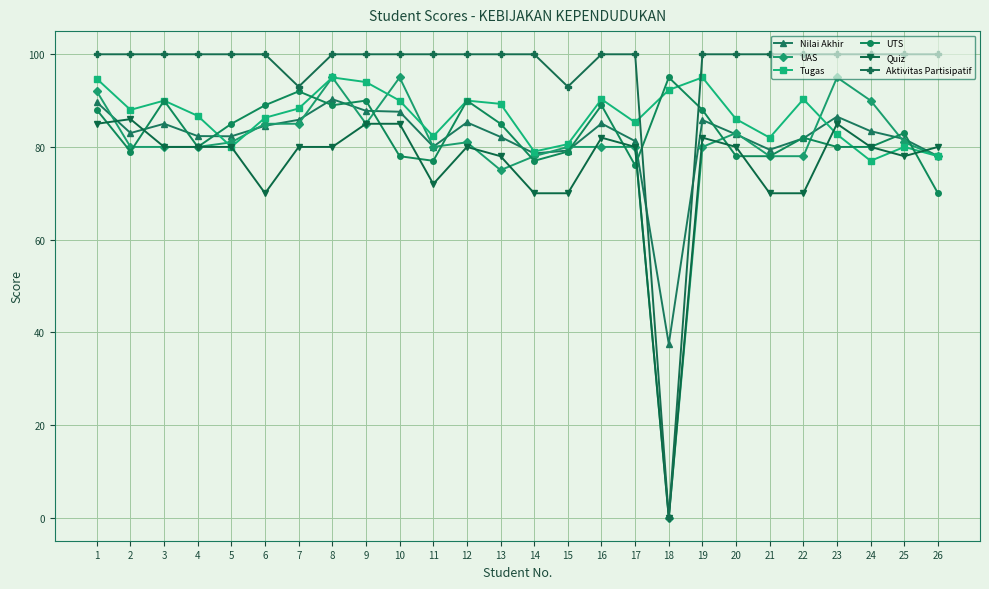

Which series has the widest spread of values?

Aktivitas Partisipatif